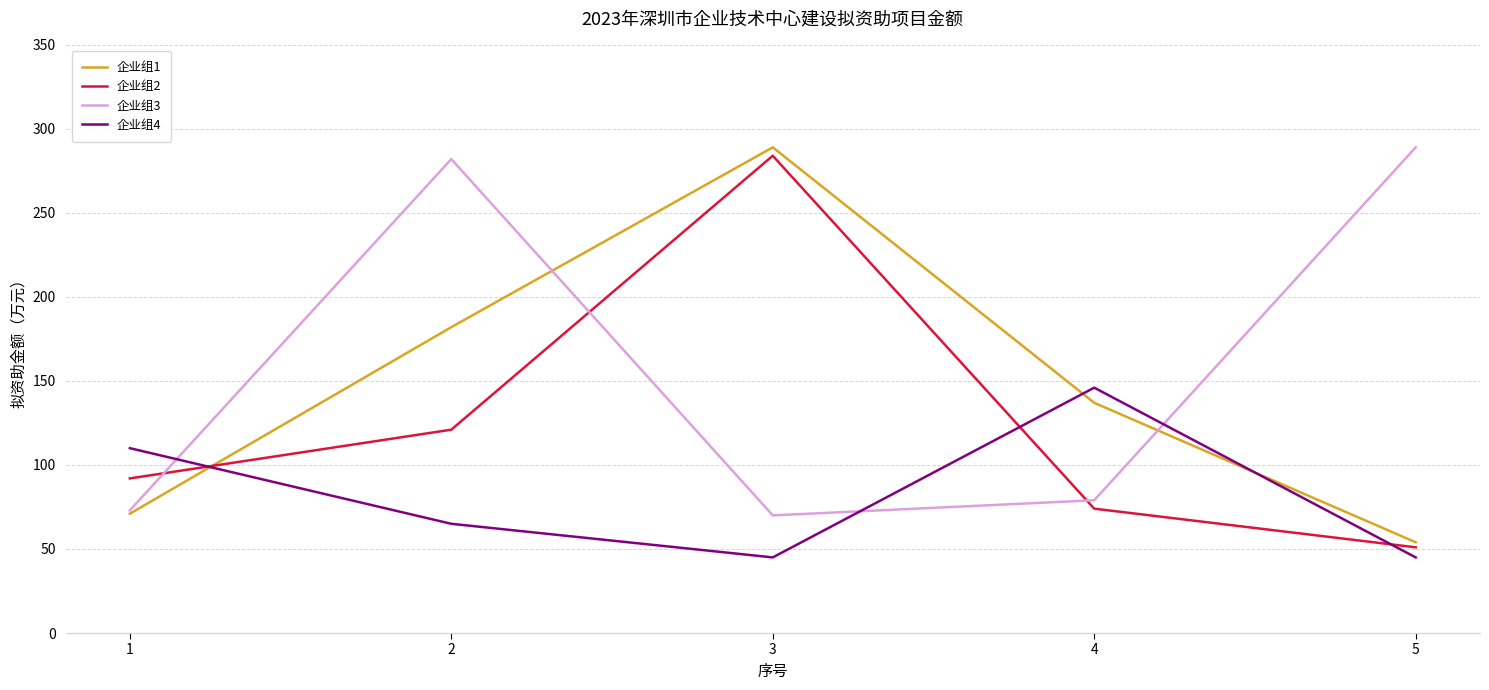

Reading right to left, extract all data points from this chart.

企业组1: 54	137	289	182	71
企业组2: 51	74	284	121	92
企业组3: 289	79	70	282	73
企业组4: 45	146	45	65	110